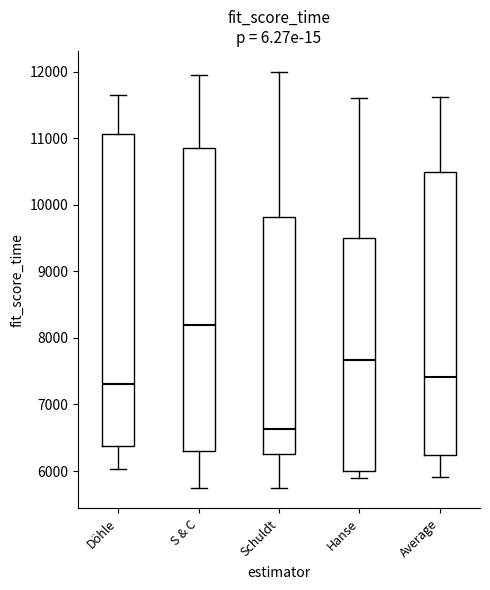

Comparing the boxes themselves (not the whiskers), which one is the tallest?

Döhle